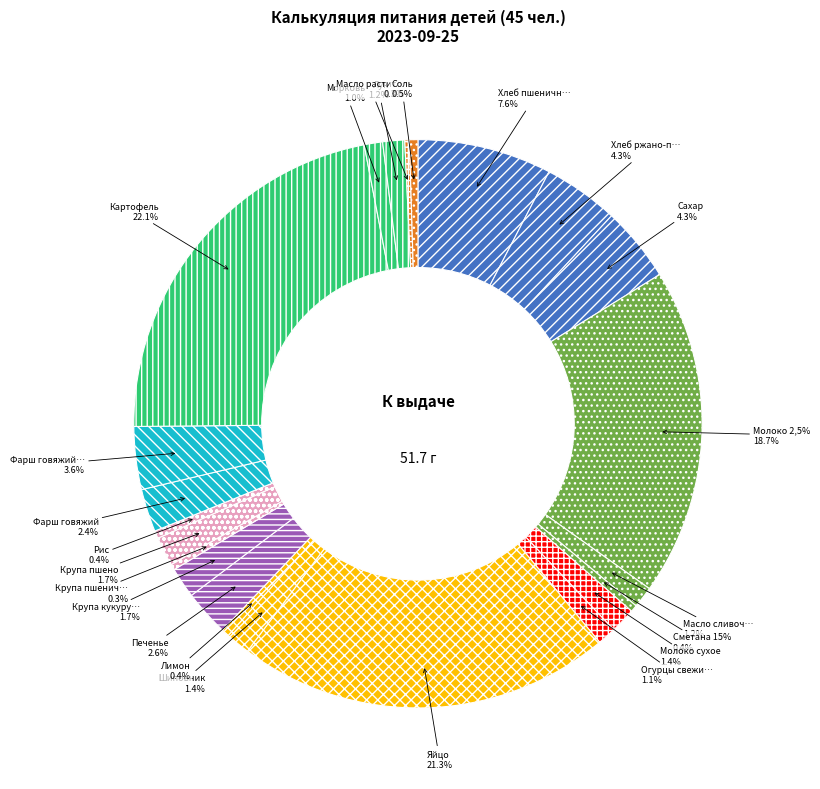

True or false: Крупа кукурузная accounts for 2% of the total.

True